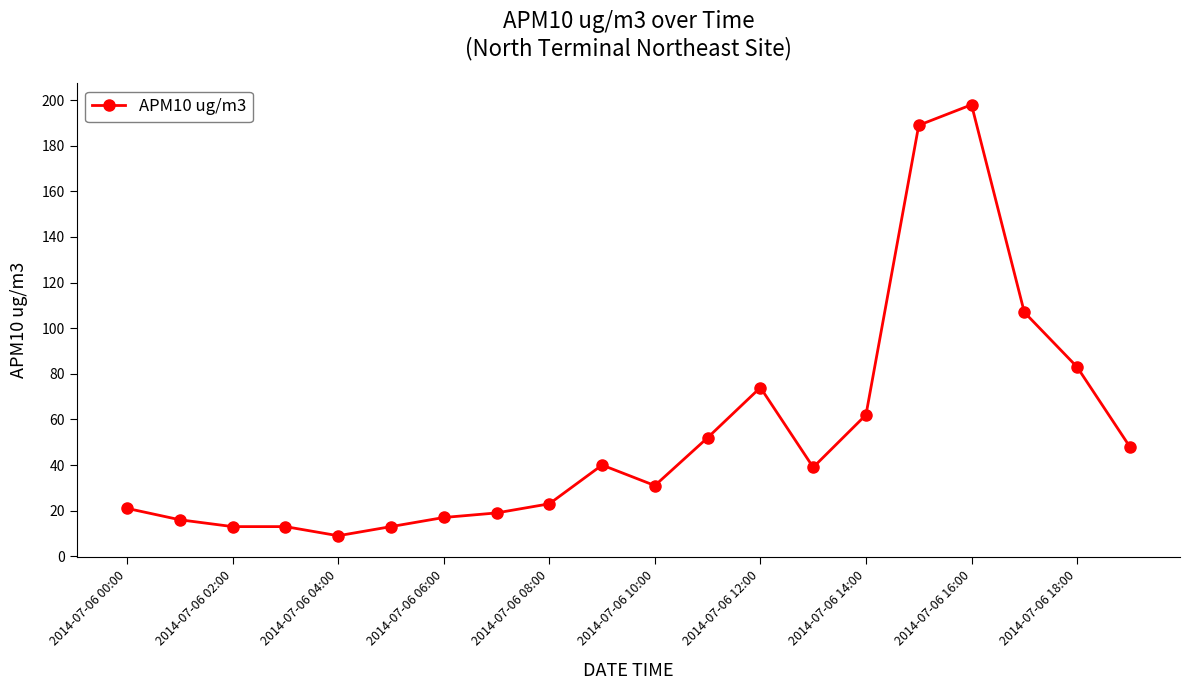

True or false: there are more than 1 points higher than both neighbors.

True